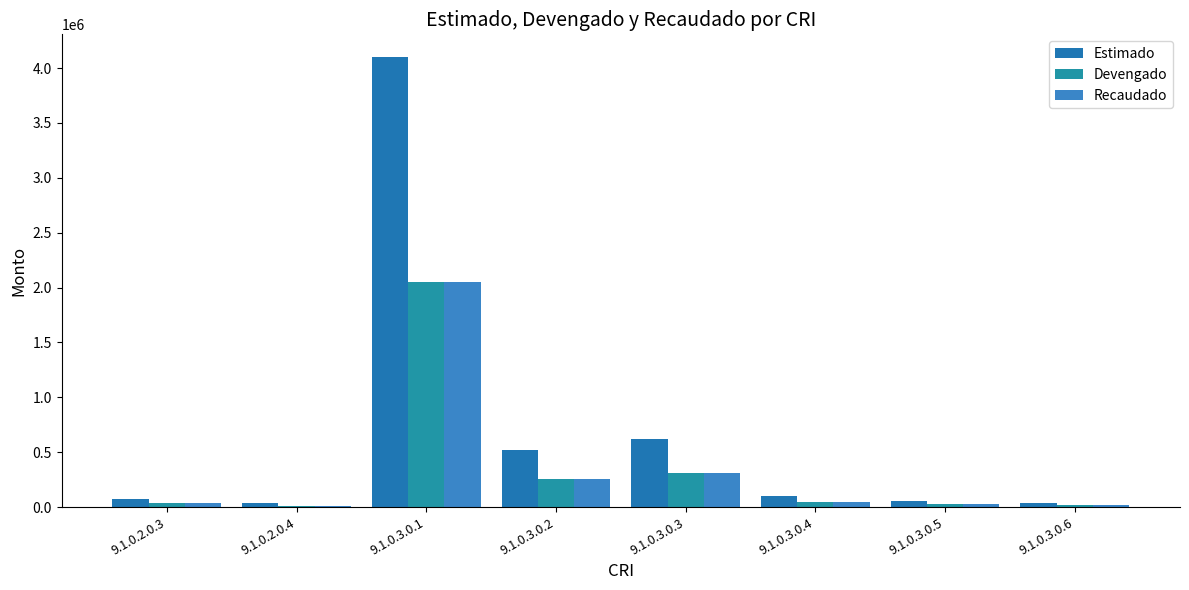

What is the greatest value displayed?

4102045.8